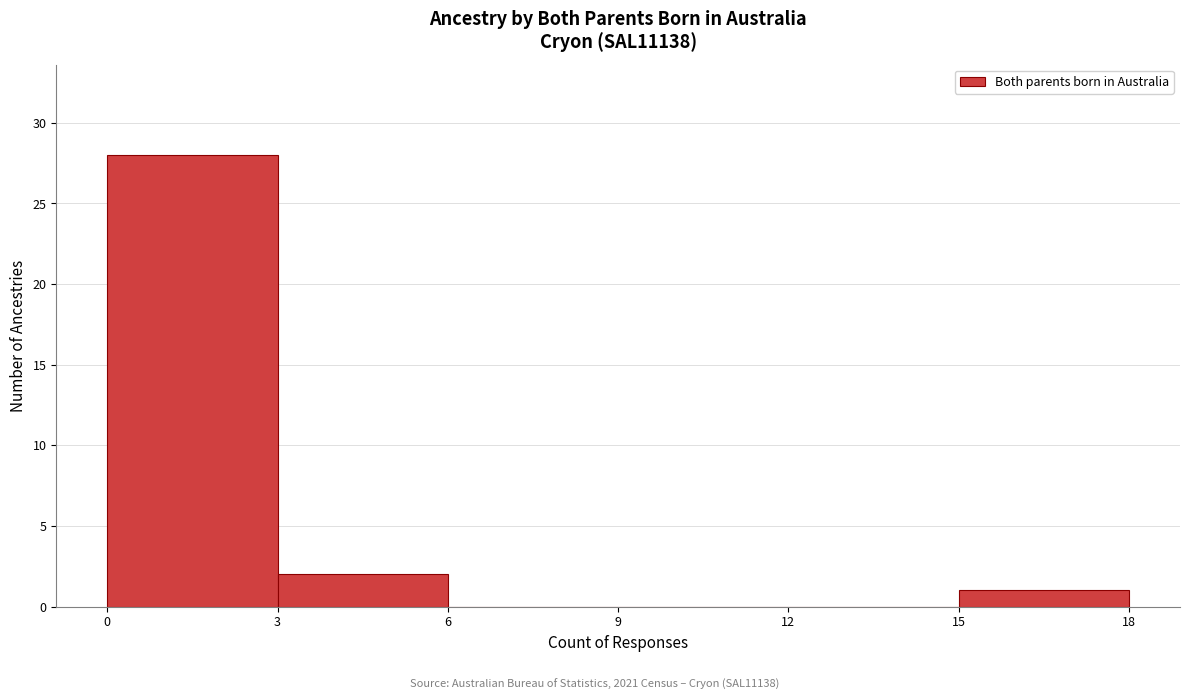

What is the height of the bar covering 3 to 6 on the x-axis? The values are not printed on the chart, so give them approximately, as read against the axis.

2